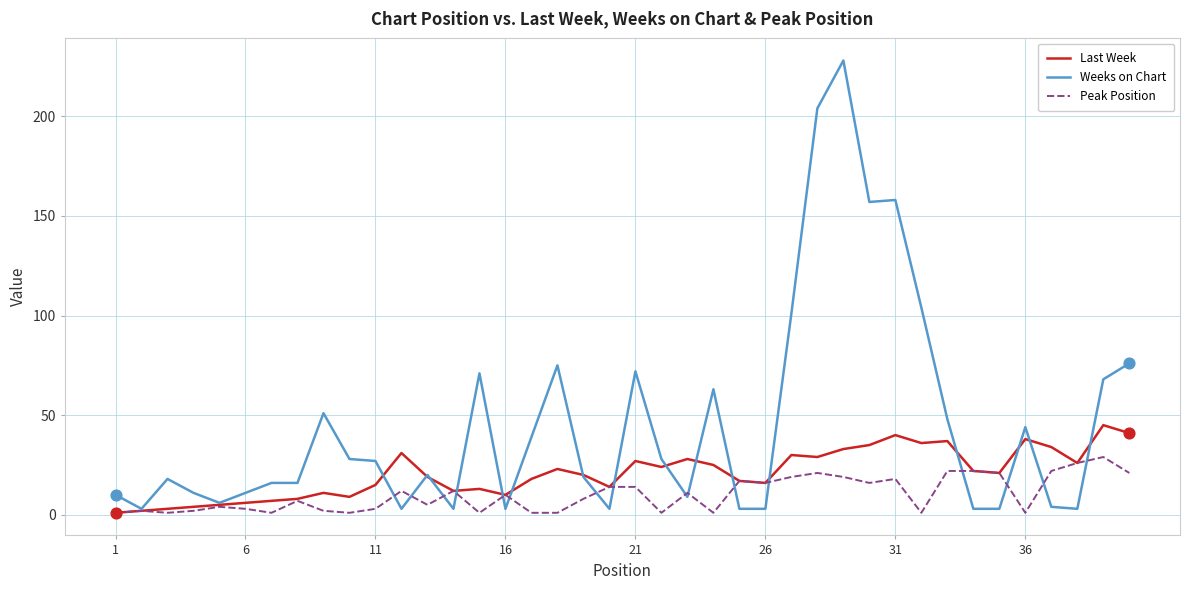

At how many categories does at least one series exceed 60?

12